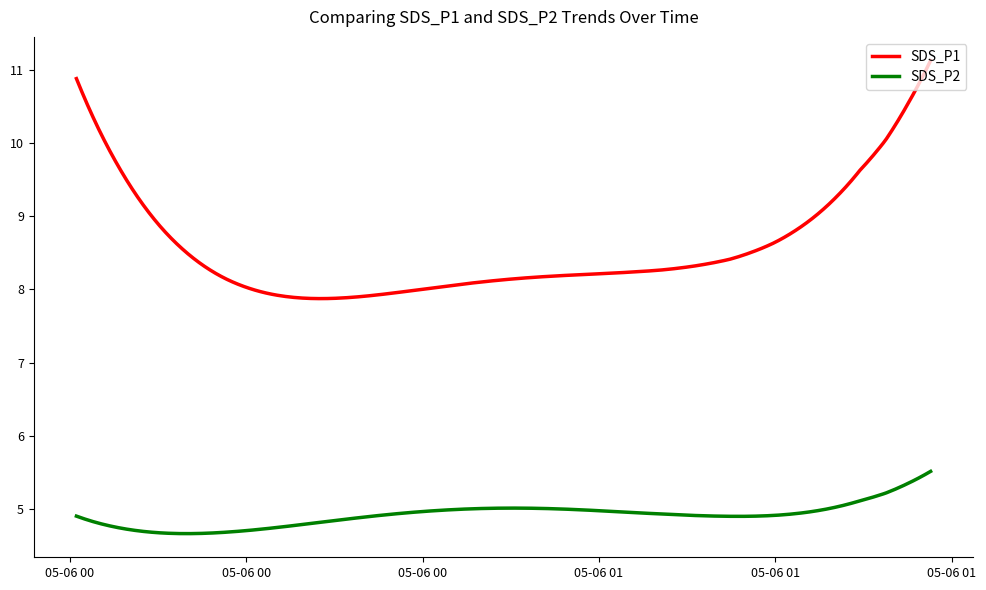

True or false: SDS_P2 and SDS_P1 cross at least once.

False